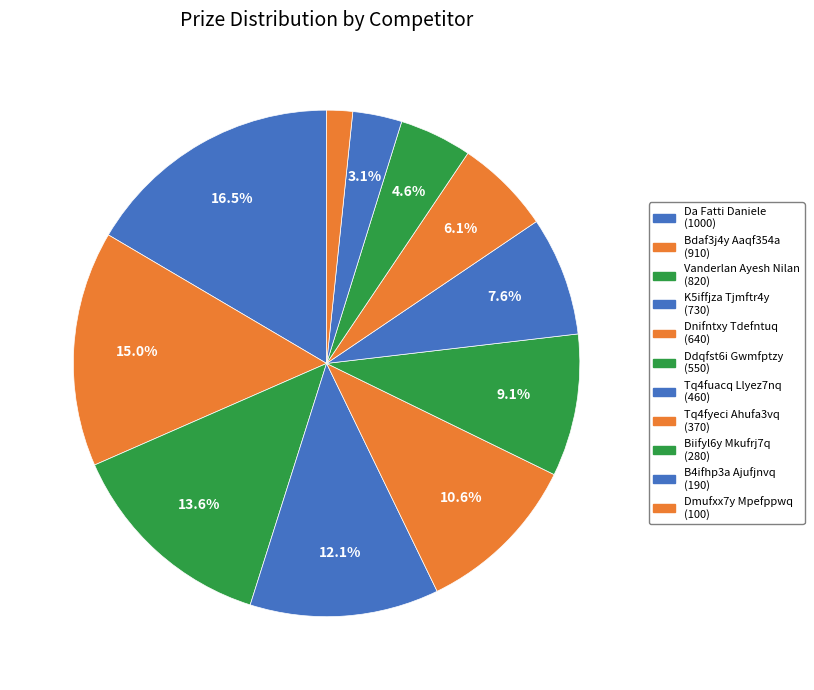

What is the ratio of the value at Ddqfst6i Gwmfptzy to the value at Tq4fuacq Llyez7nq?

1.2